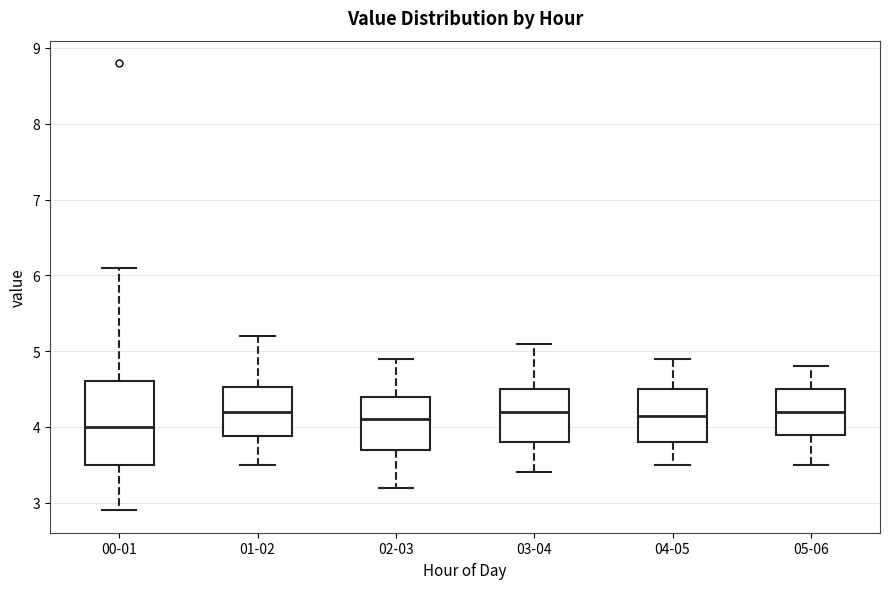

Where is the upper edge of the box for 05-06 on the y-axis? The values are not printed on the chart, so give them approximately, as read against the axis.

4.5